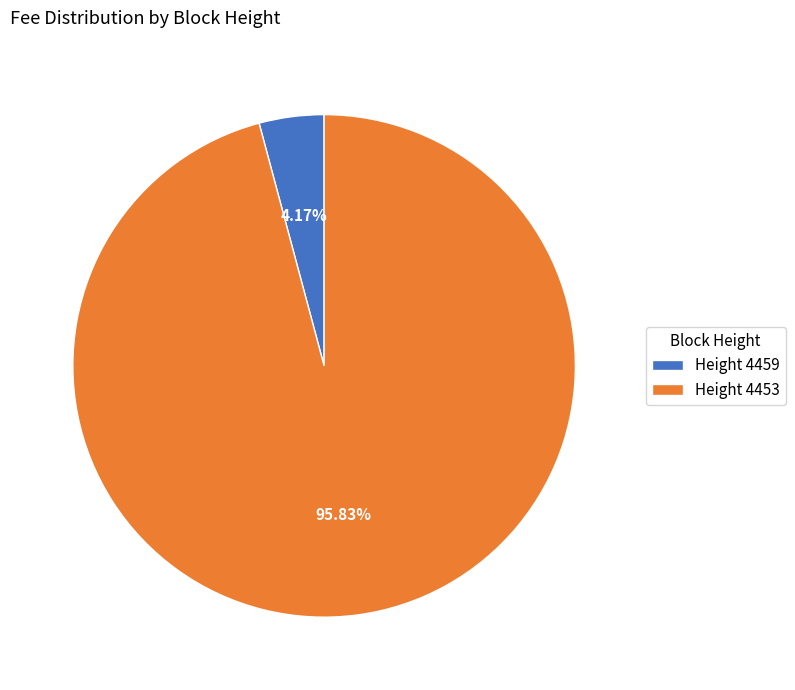

Which slice is the largest?

Height 4453